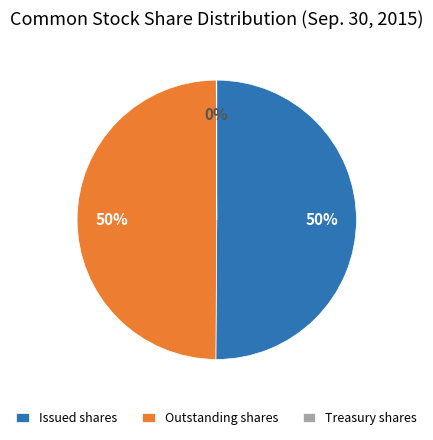

To the nearest percent, what percentage of the pie is Issued shares?

50%